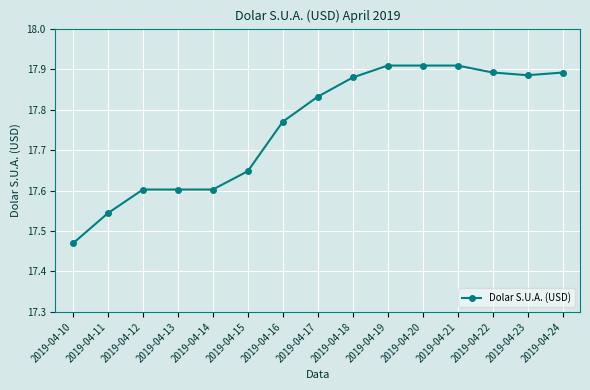

At which category does the chart reach its minimum across all series?

2019-04-10